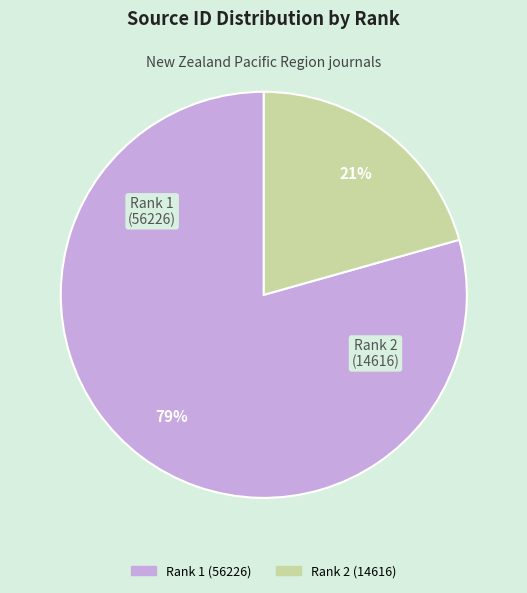

Does any single category account for the majority?

Yes